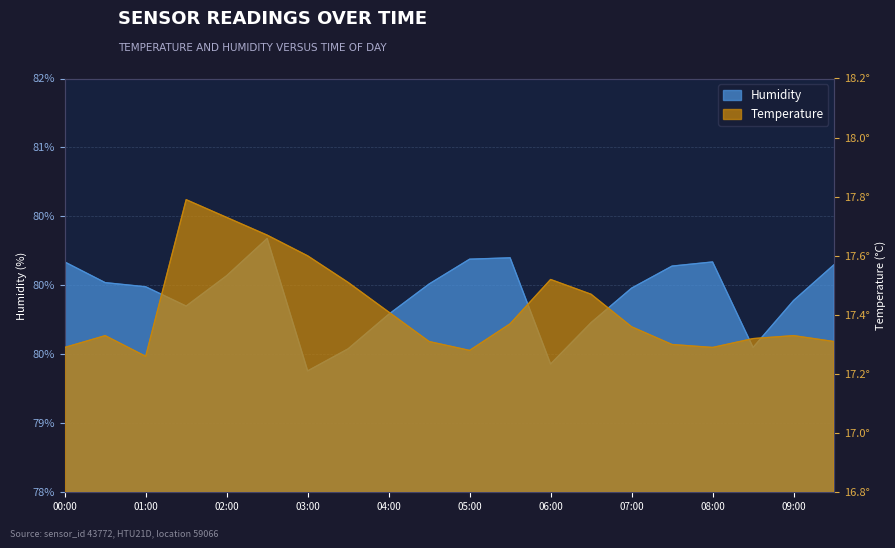

Does the chart display data point markers on the line(s)?

No